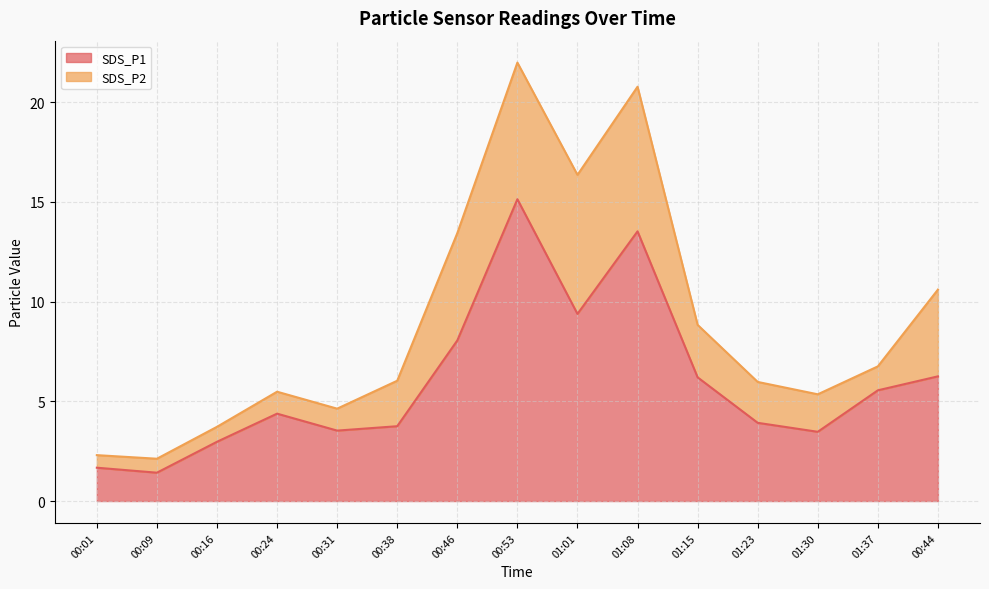

How many interior local valleys (lower than both neighbors) does the data have?

4